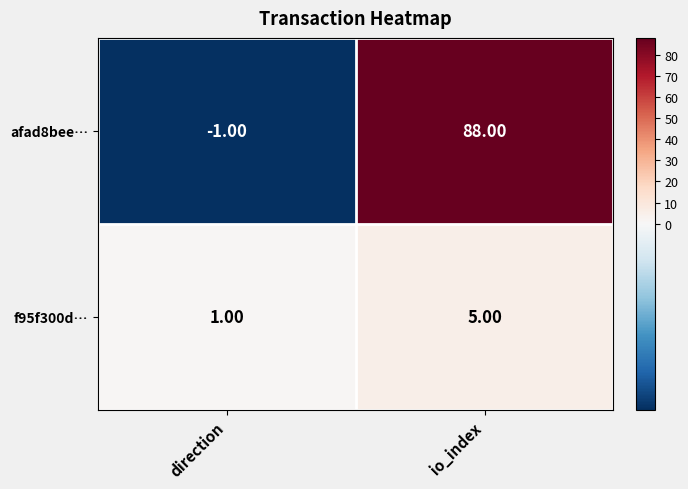

At which category is the sum across all series the highest?

io_index